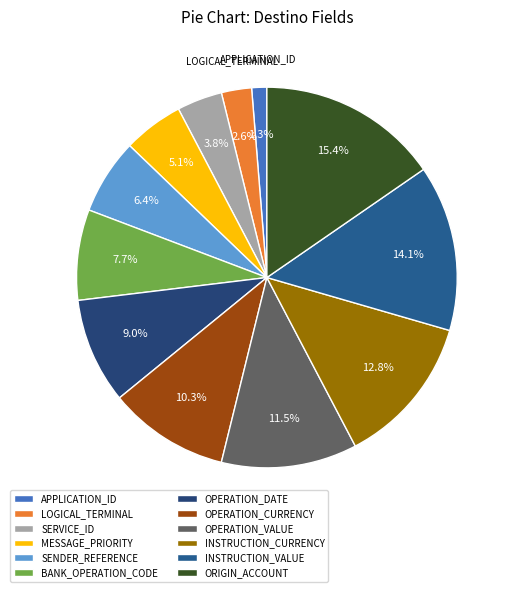

What is the total percentage of APPLICATION_ID and OPERATION_CURRENCY?

11.5%